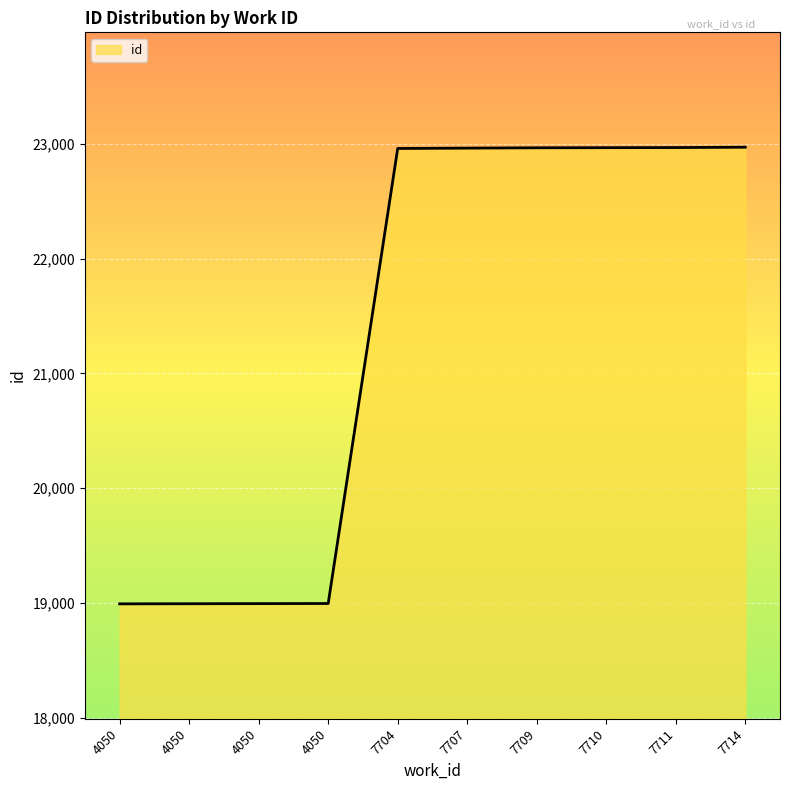

At which label does the data first exceed 22961?

7709